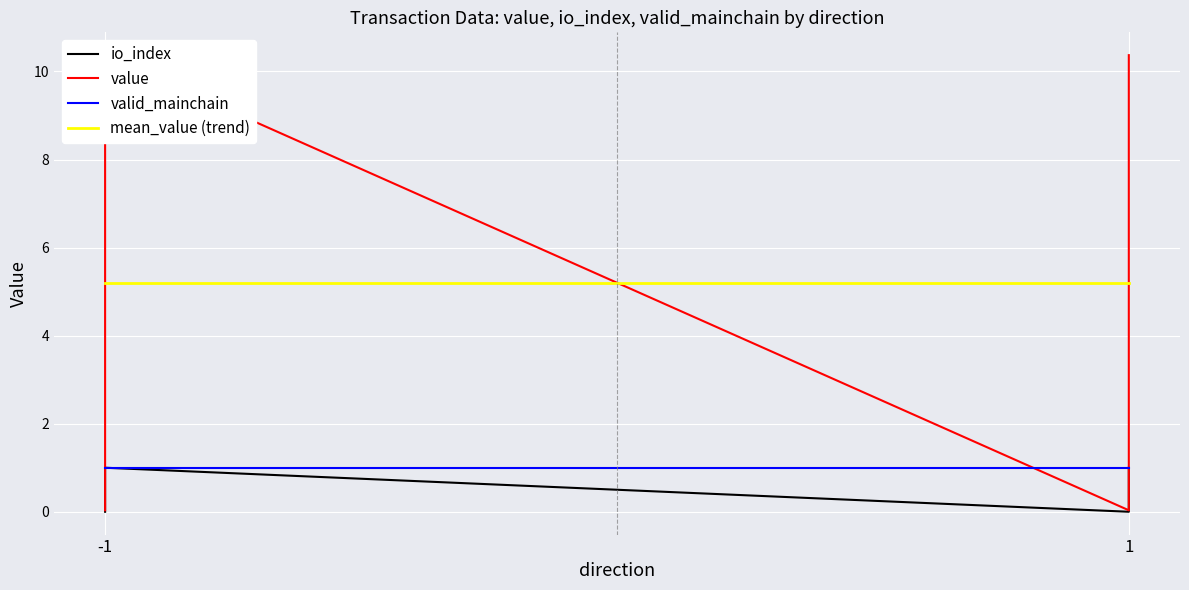

Which series has the widest spread of values?

value